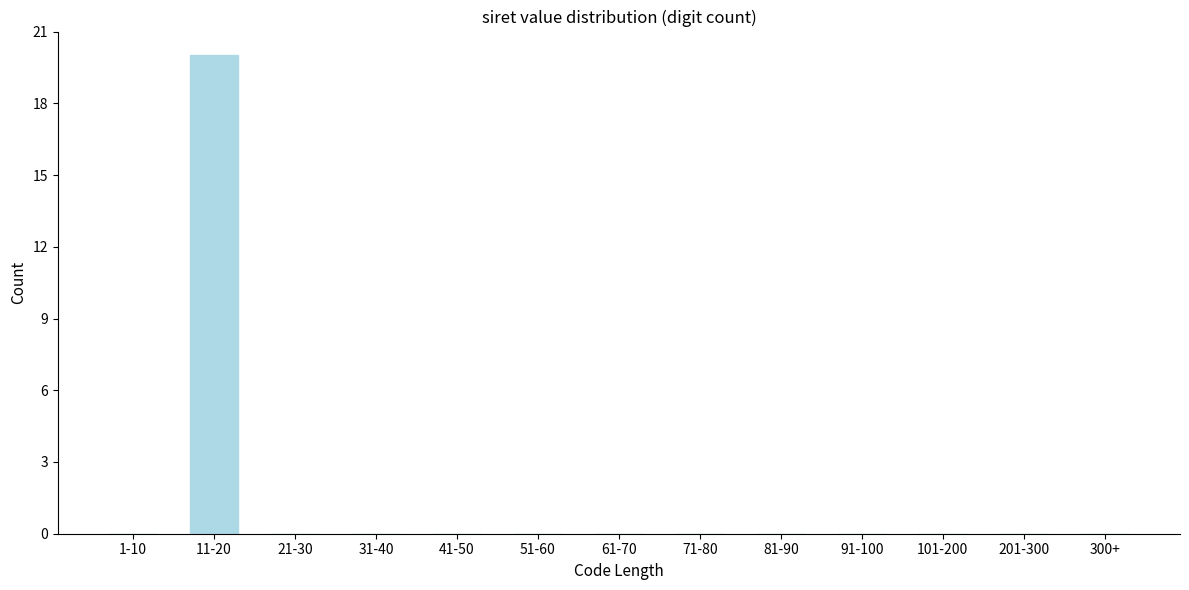

Reading right to left, transcribe all the data shown in this chart.

300+=0	201-300=0	101-200=0	91-100=0	81-90=0	71-80=0	61-70=0	51-60=0	41-50=0	31-40=0	21-30=0	11-20=20	1-10=0